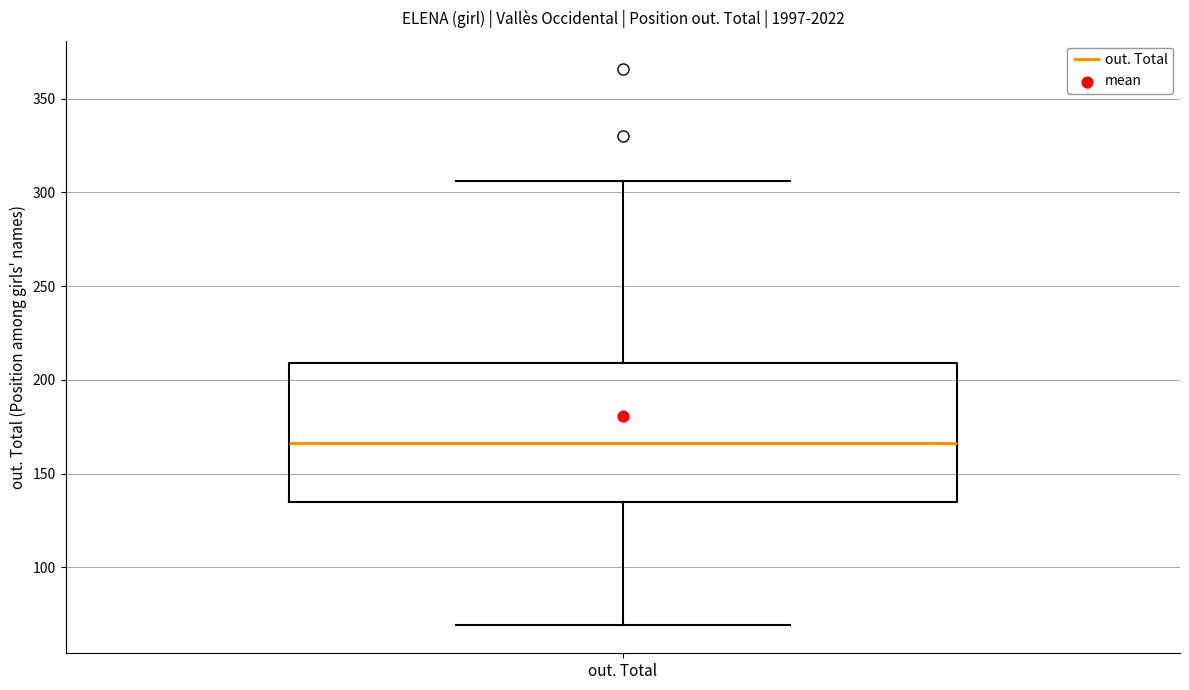

Transcribe this box plot: give where the median line is, the range the box spans, and where the two whiskers end, as read against the y-axis. The values are not printed on the chart, so give them approximately, as read against the axis.

median 165, box 135 to 210, whiskers 70 to 305